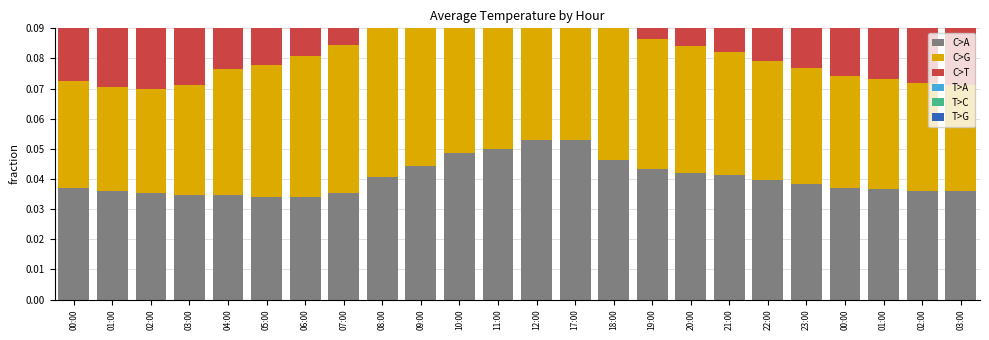

The value of T>G at 17:00 is 0.0. True or false?

True